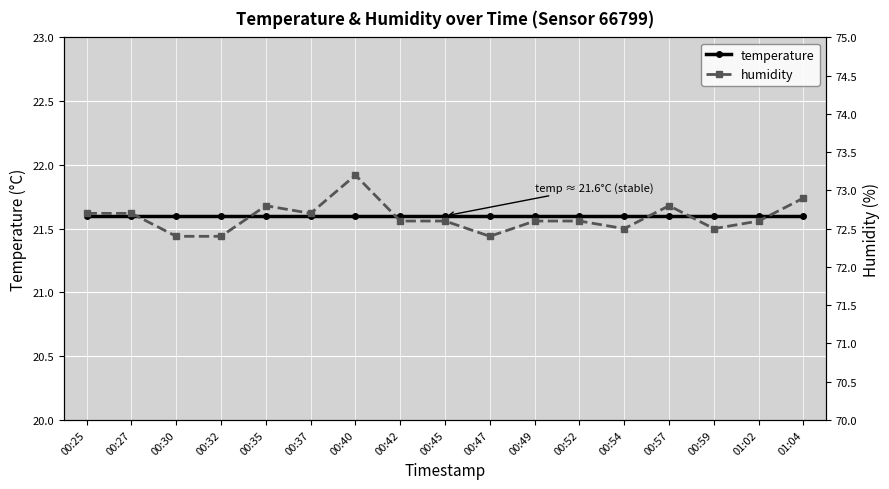

Which series has the largest range (max minus min)?

humidity